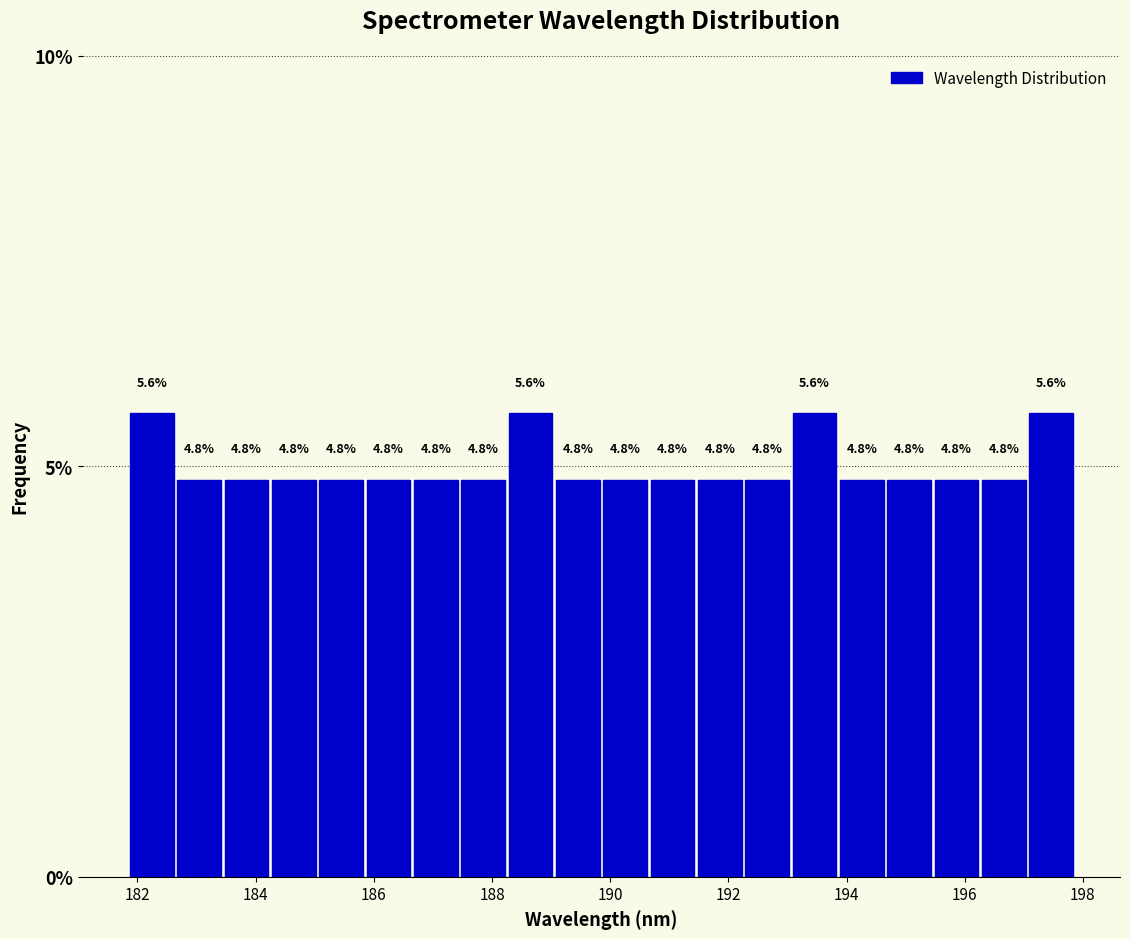

Reading left to right, transcribe this chart: for each bar, give the range it covers on the x-axis and its height. The bar edges are not printed on the chart, so give them approximately, as read against the axis.

181.8 to 182.6: 5.6
182.6 to 183.4: 4.8
183.4 to 184.2: 4.8
184.2 to 185.0: 4.8
185.0 to 185.8: 4.8
185.8 to 186.6: 4.8
186.6 to 187.4: 4.8
187.4 to 188.2: 4.8
188.2 to 189.0: 5.6
189.0 to 189.8: 4.8
189.8 to 190.6: 4.8
190.6 to 191.4: 4.8
191.4 to 192.2: 4.8
192.2 to 193.0: 4.8
193.0 to 193.8: 5.6
193.8 to 194.6: 4.8
194.6 to 195.4: 4.8
195.4 to 196.2: 4.8
196.2 to 197.0: 4.8
197.0 to 197.8: 5.6